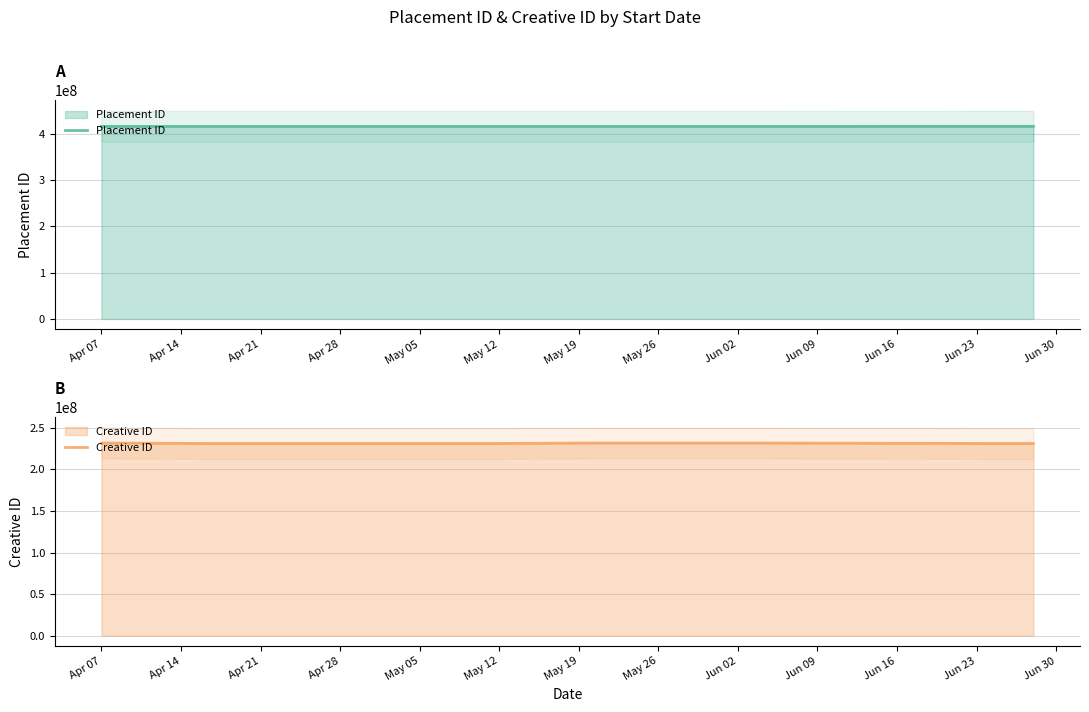

True or false: Placement ID and Creative ID intersect in this chart.

False